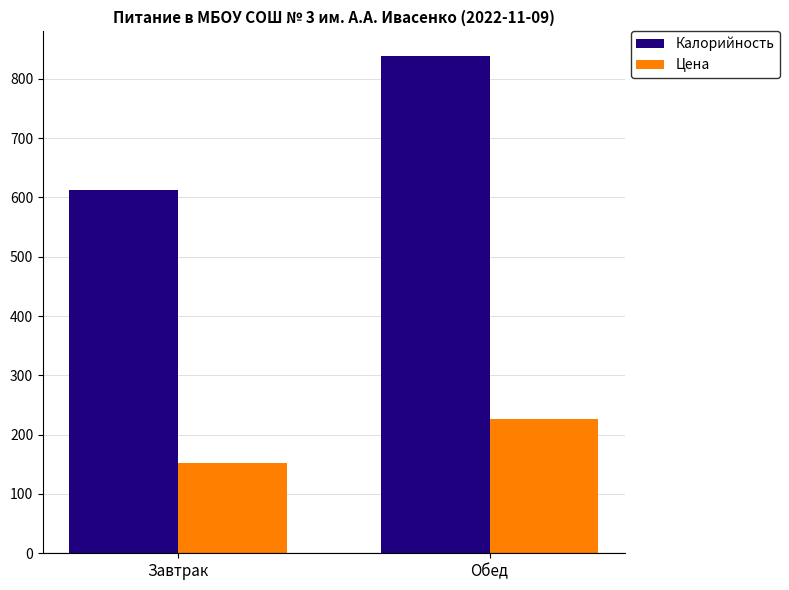

Reading right to left, transcribe all the data shown in this chart.

Калорийность: 838	612
Цена: 226	152